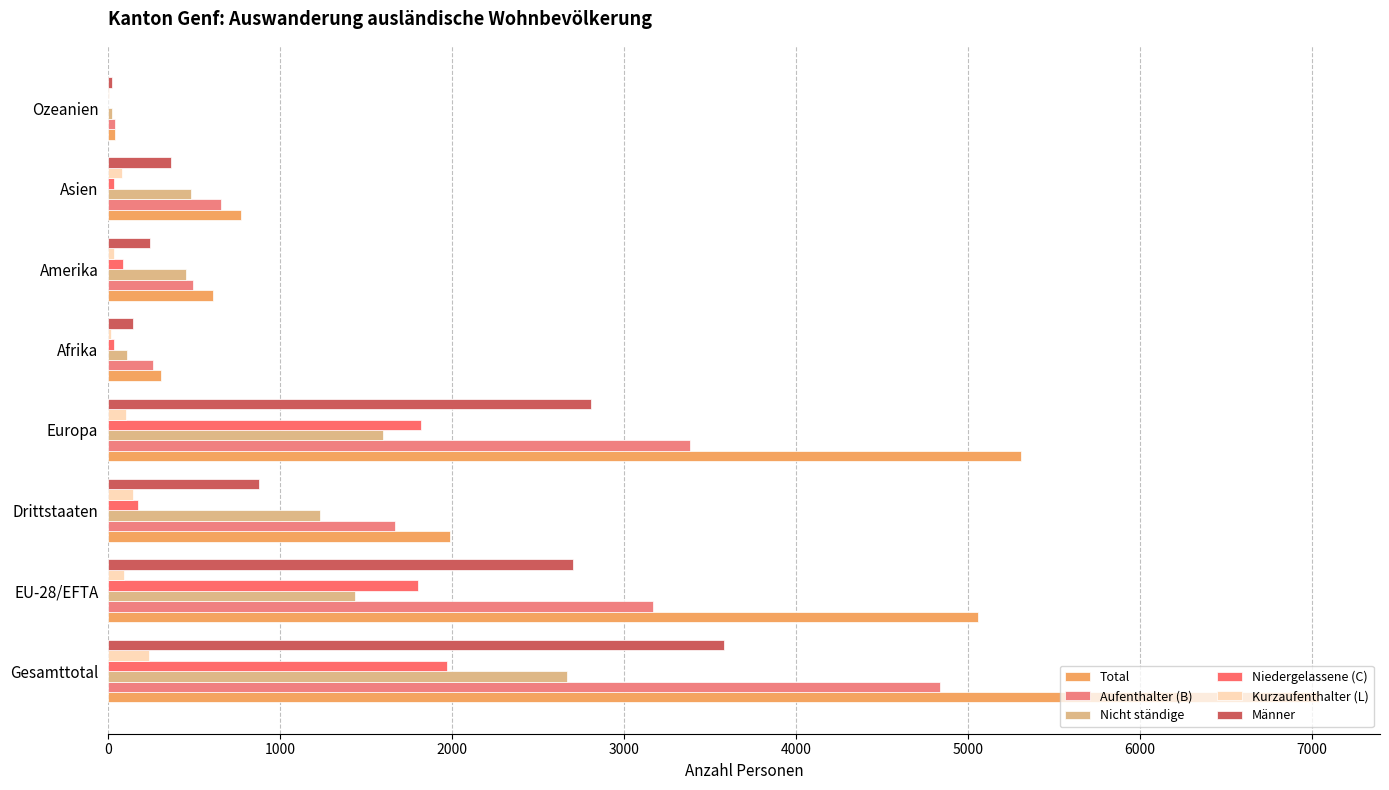

How many distinct data groups are displayed?

6